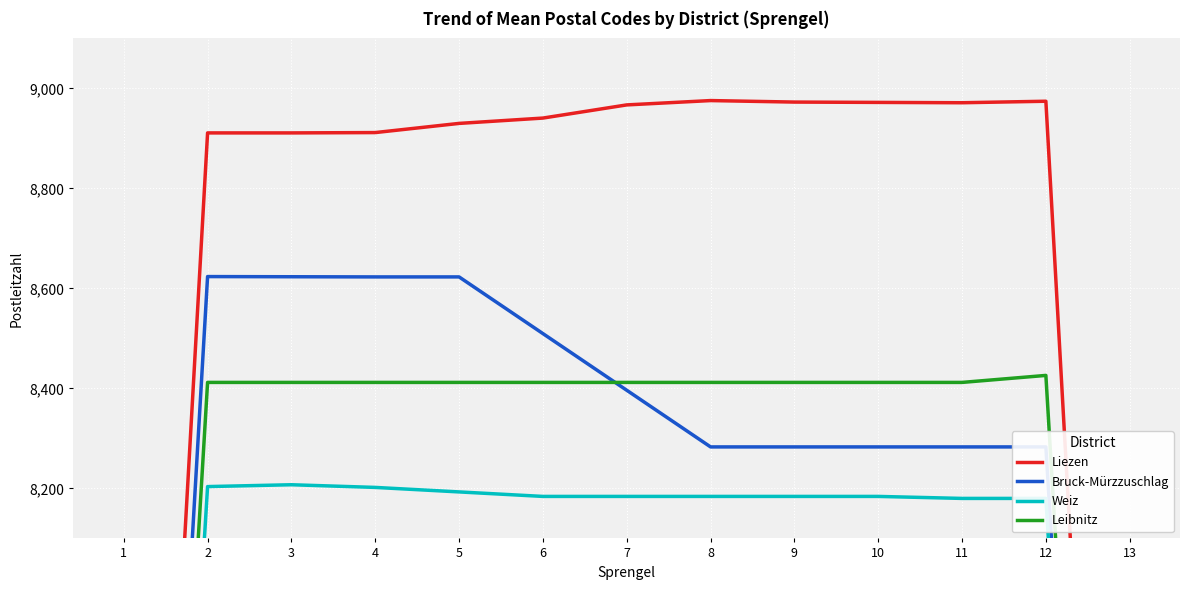

The Leibnitz series shows 1741.3 at 11. True or false?

False